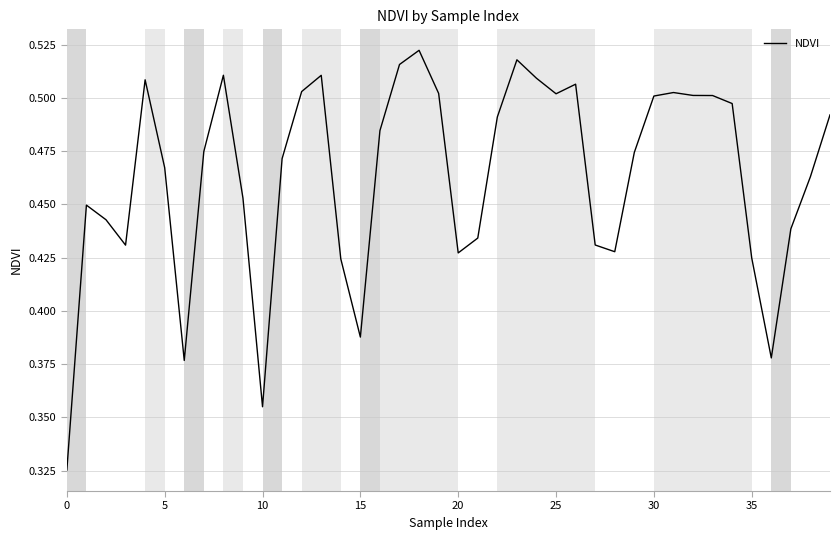

Is this an area chart (filled region under the line)?

No